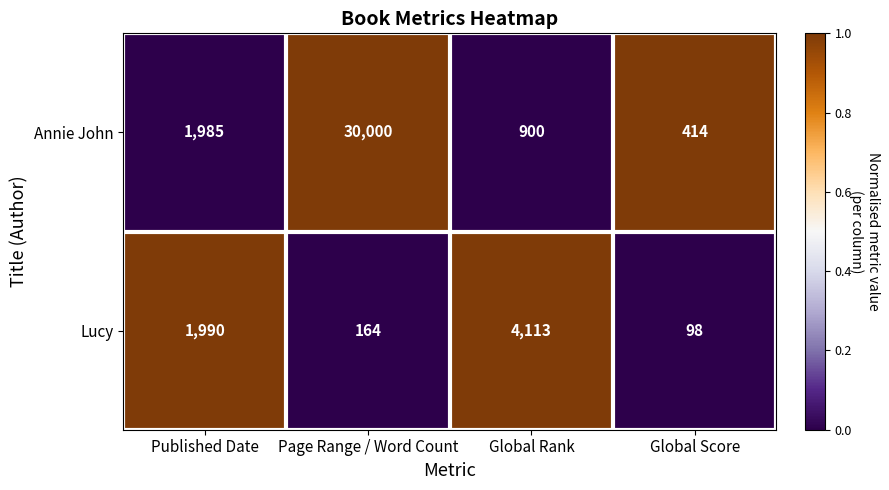

What is the total value across all series at Published Date?

3975